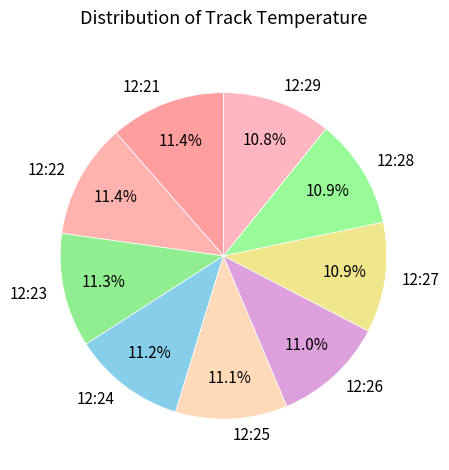

What portion of the pie excludes 12:29?

89.2%